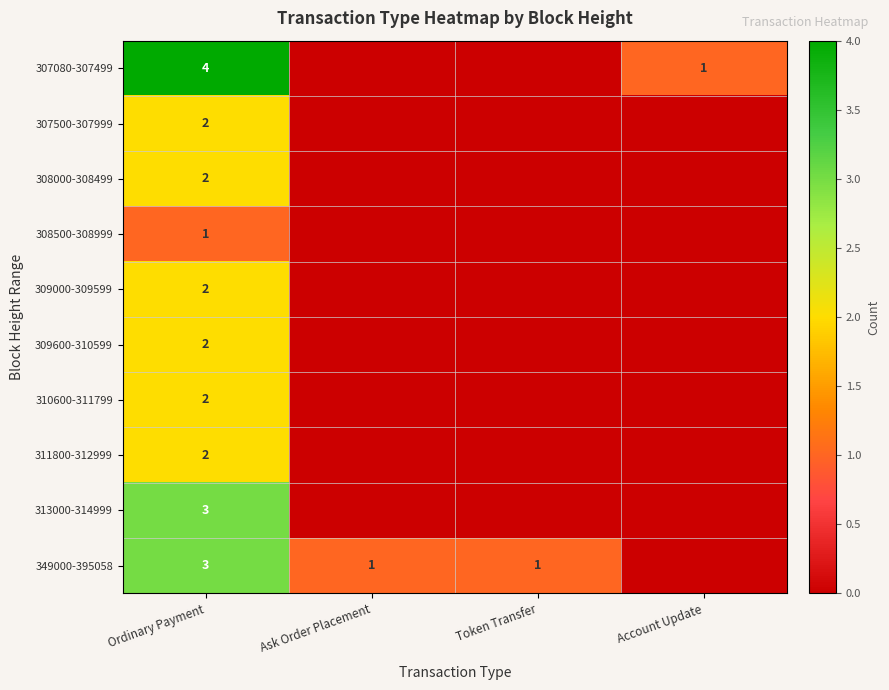

Which series changed the most between Token Transfer and Account Update?

307080-307499